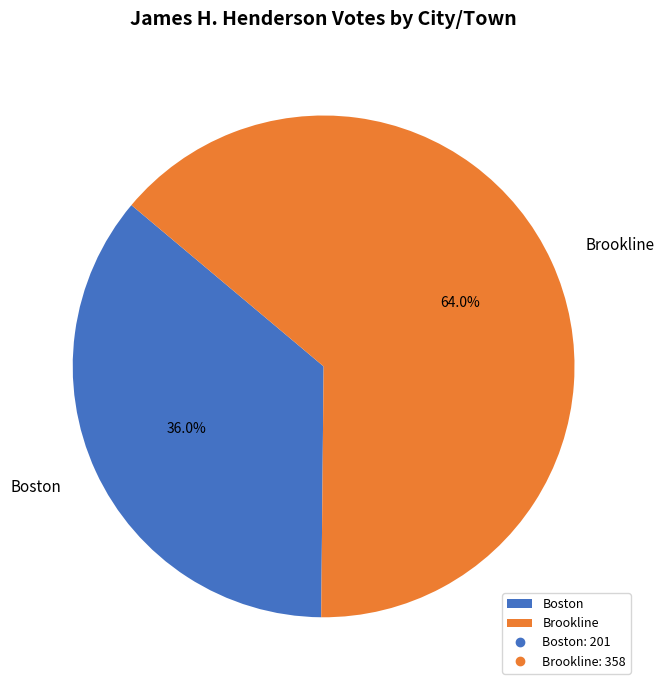

What percentage is the Boston slice, to the nearest percent?

36%